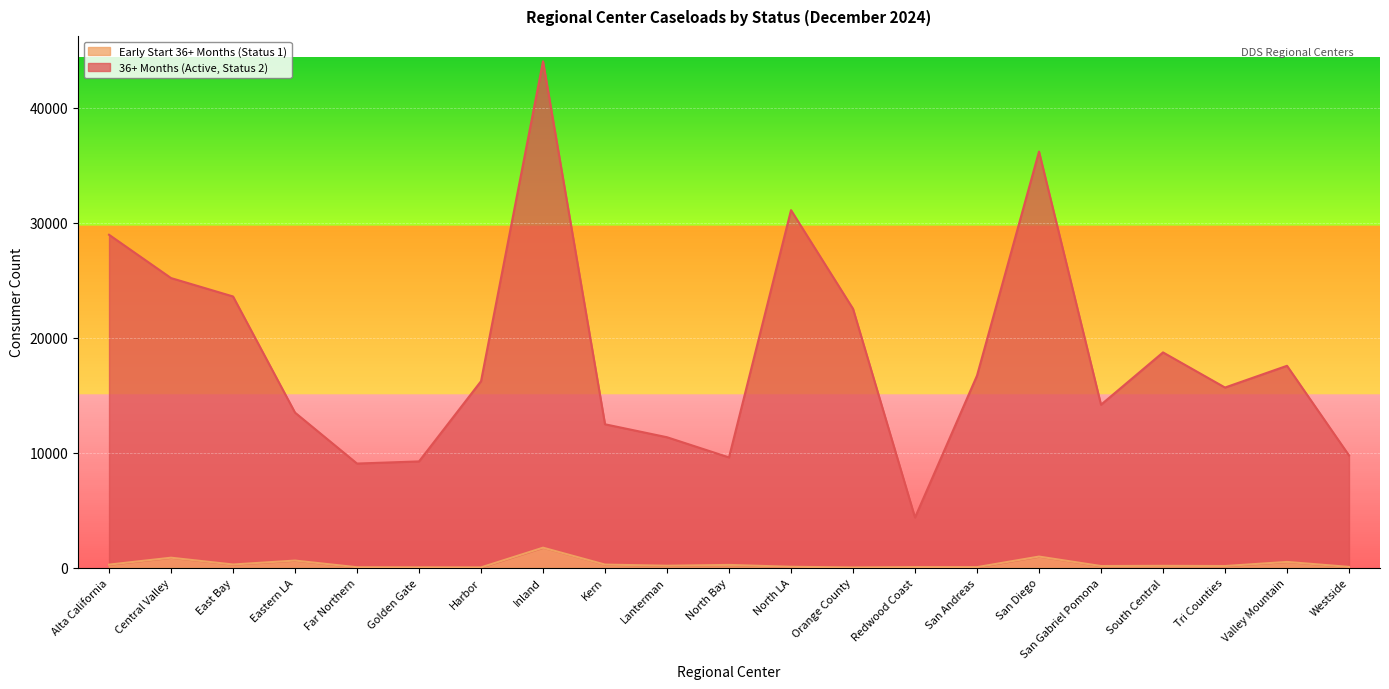

Which series changed the most between Far Northern and North LA?

36+ Months (Active, Status 2)